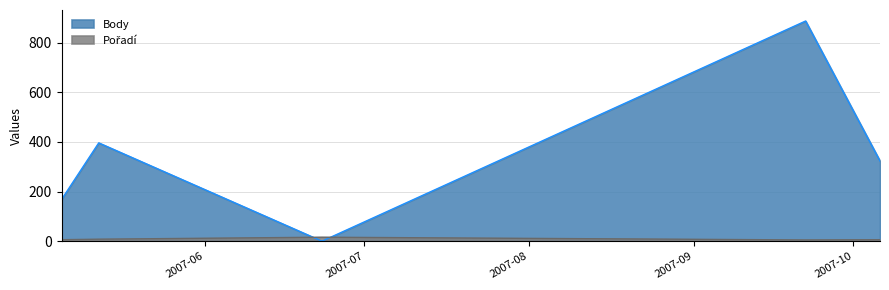

Is the value of Pořadí at 2007-10-06 greater than the value of Body at 2007-05-05?

No